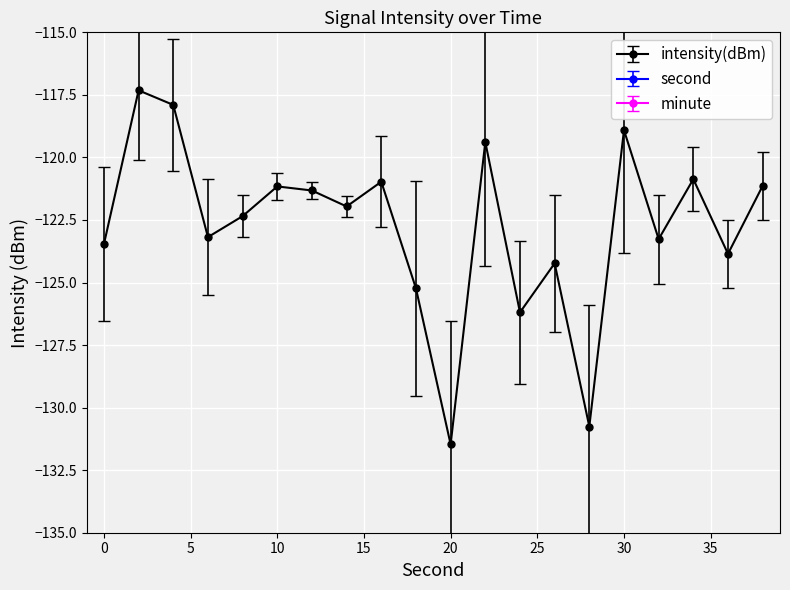

Reading left to right, list all the values displayed in this chart.

intensity(dBm): -123.5	-117.3	-117.9	-123.2	-122.3	-121.2	-121.3	-122.0	-121.0	-125.2	-131.5	-119.4	-126.2	-124.2	-130.8	-118.9	-123.3	-120.9	-123.9	-121.1
second: 0.0	2.0	4.0	6.0	8.0	10.0	12.0	14.0	16.0	18.0	20.0	22.0	24.0	26.0	28.0	30.0	32.0	34.0	36.0	38.0